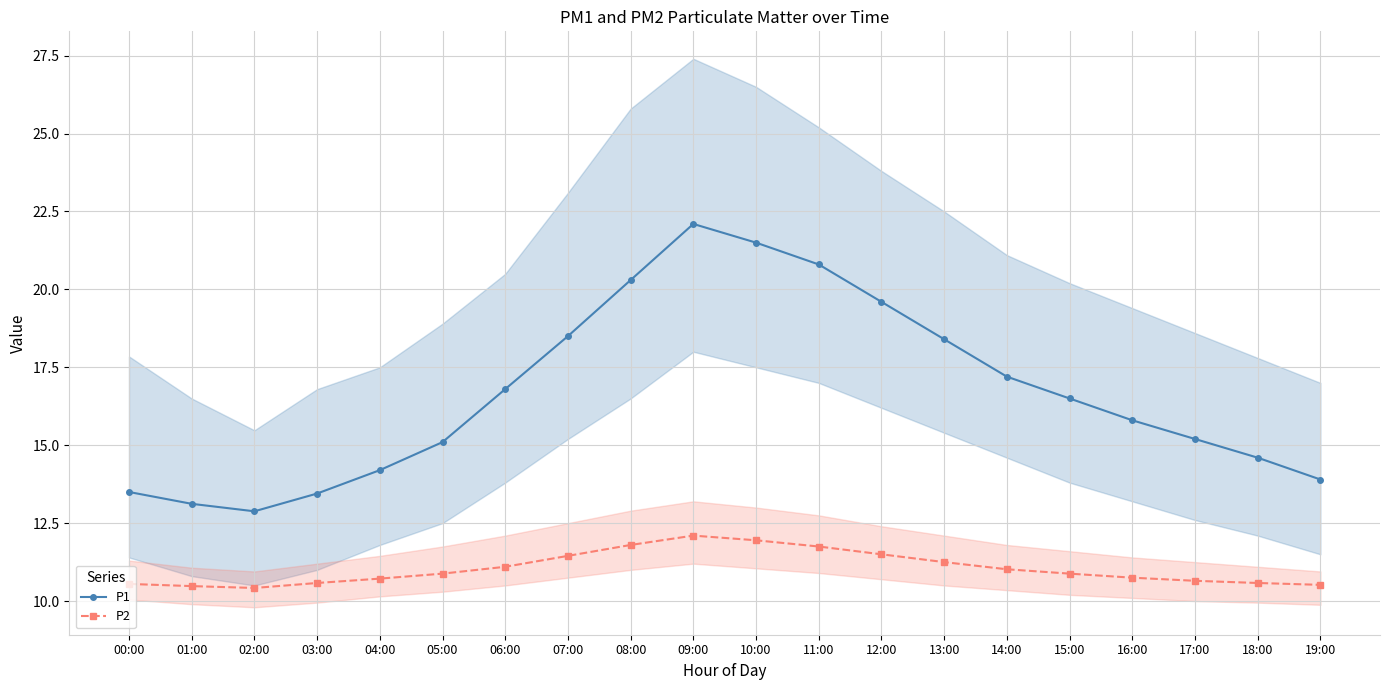

At which category is the sum across all series the highest?

09:00